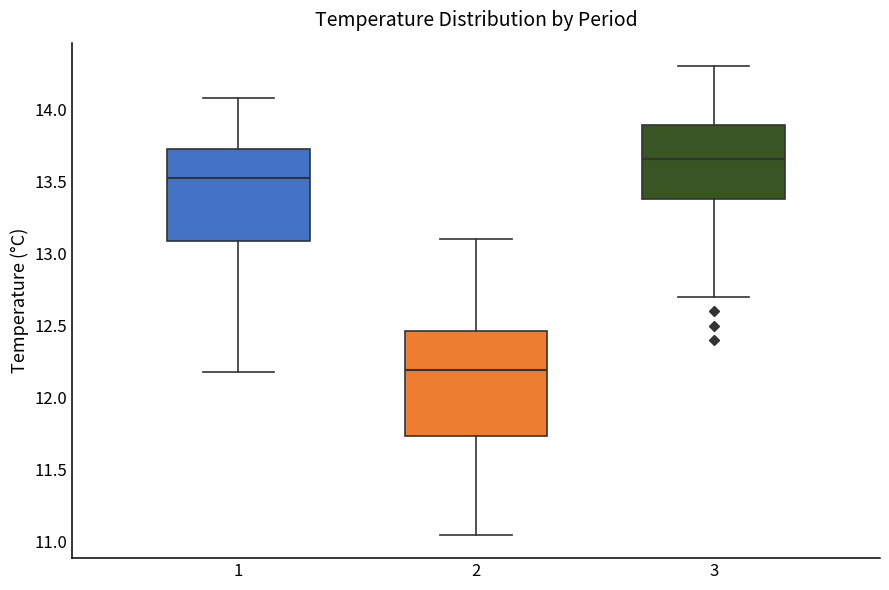

Which box is the tallest, from its lower edge to its upper edge?

2